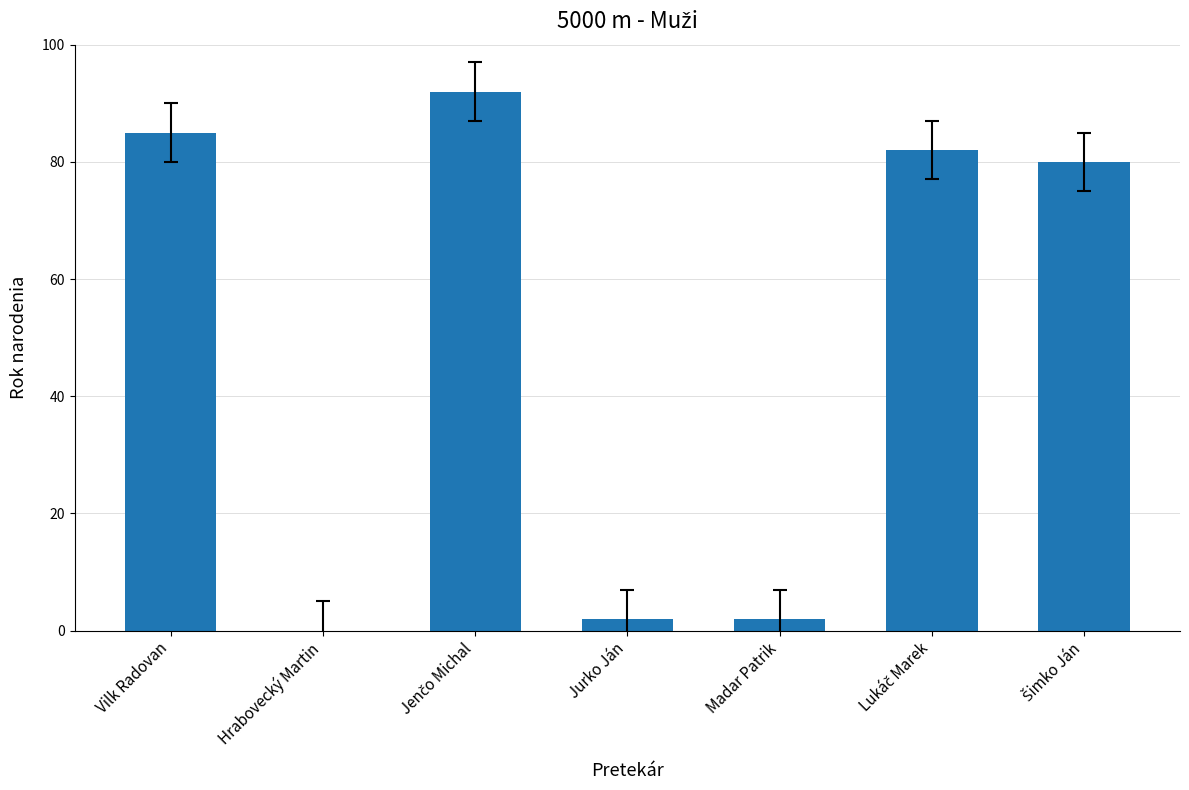

What is the change in value from Hrabovecký Martin to Jurko Ján?

+2